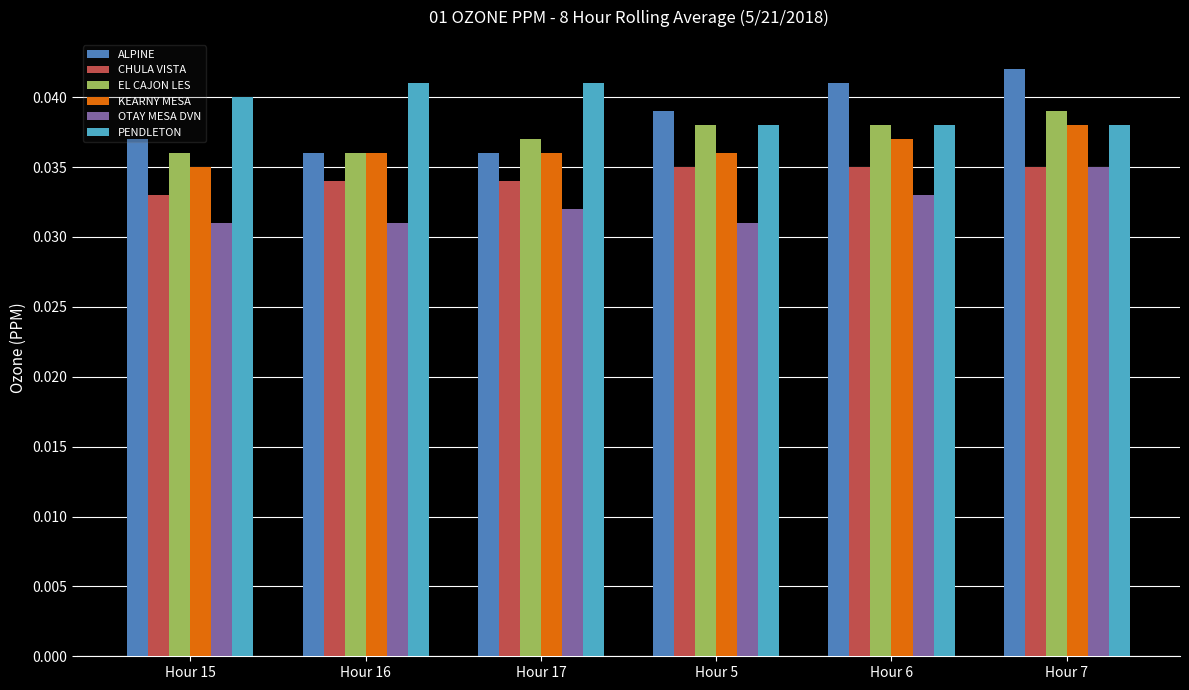

What is the label of the 4th bar from the left?

Hour 5